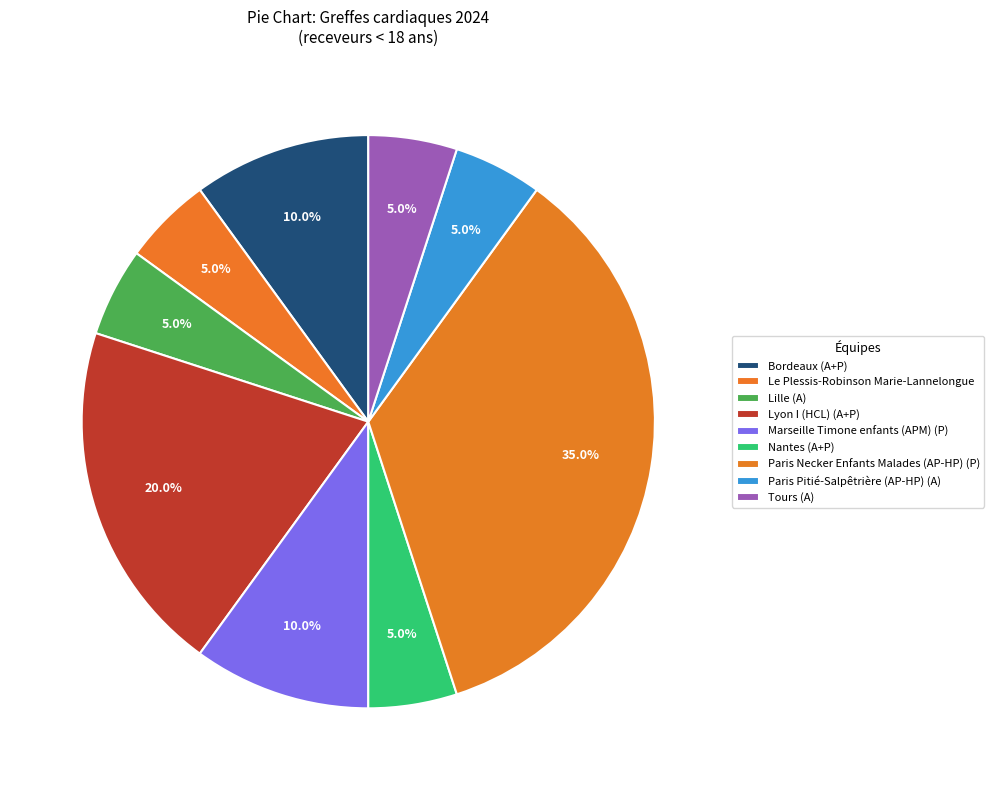

Does Paris Necker Enfants Malades (AP-HP) (P) represent more than half of the total?

No